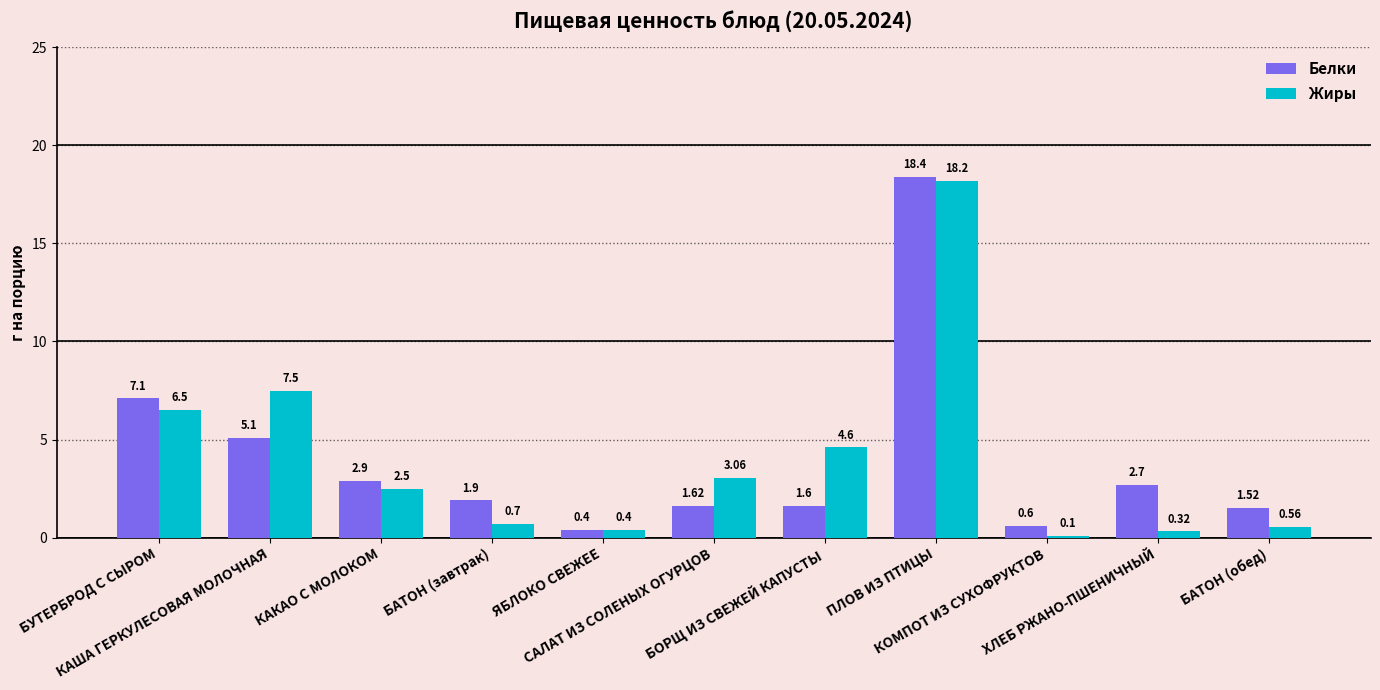

Between КОМПОТ ИЗ СУХОФРУКТОВ and ХЛЕБ РЖАНО-ПШЕНИЧНЫЙ, which series saw the biggest shift?

Белки